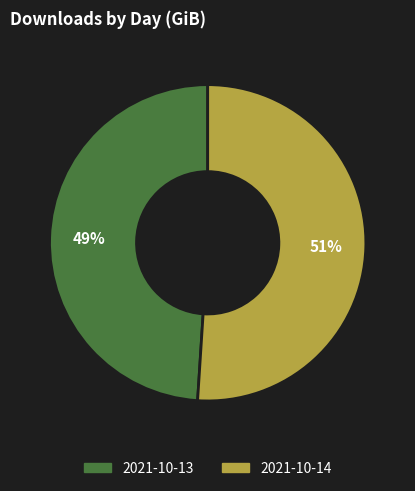

Which category accounts for the majority?

2021-10-14